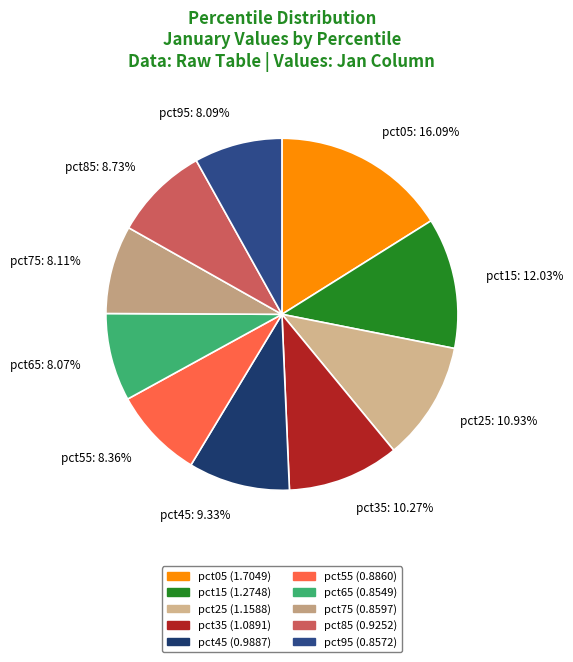

How much of the chart is everything except pct95?

91.9%